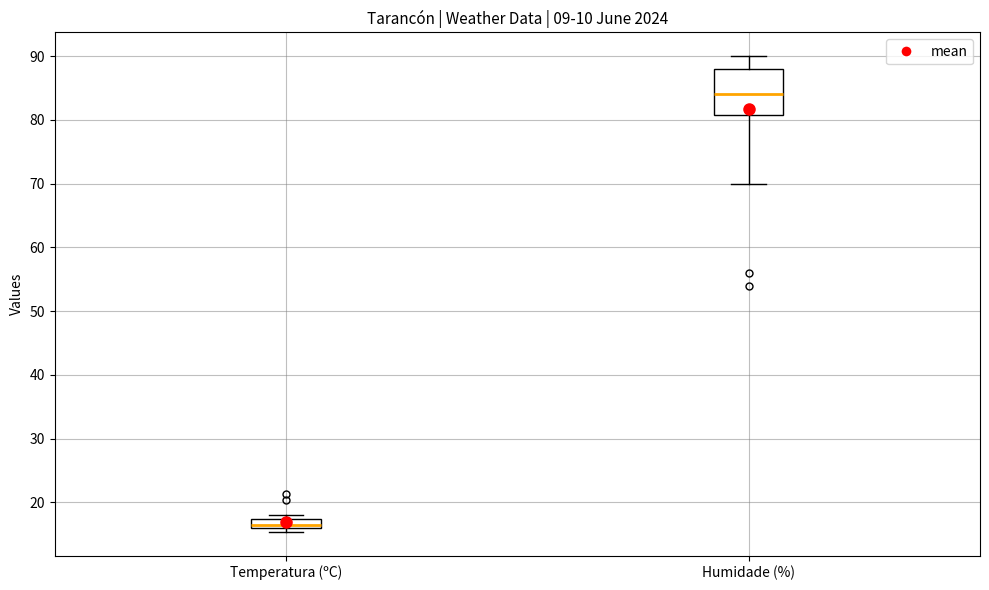

Which box has the lowest median line?

Temperatura (ºC)